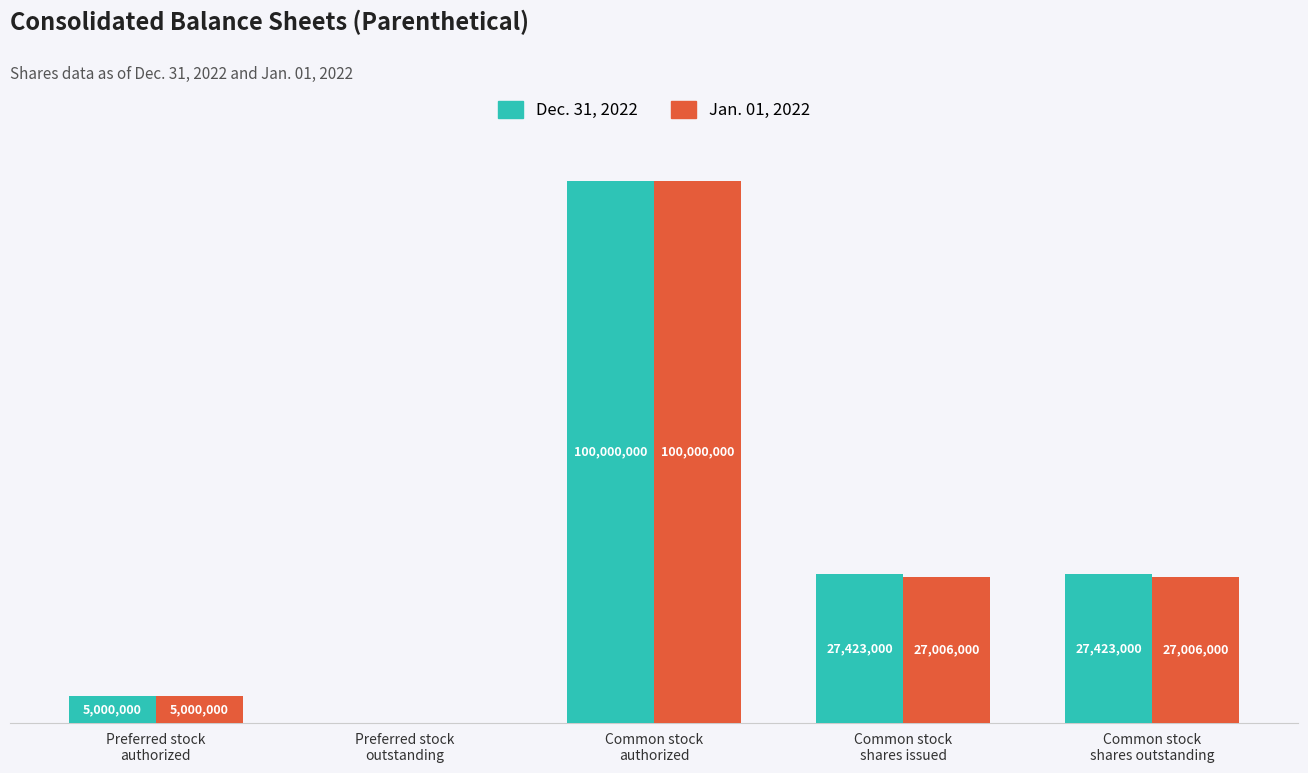

Is it true that Jan. 01, 2022 equals 100000000 at Common stock
authorized?

True